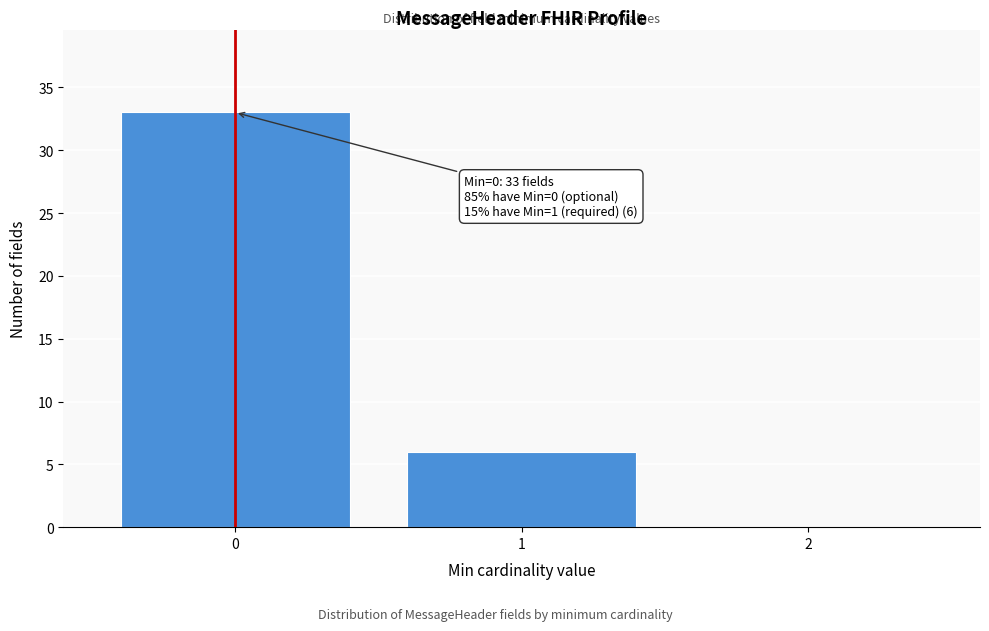

Which range on the x-axis has the tallest bar?

-0.5 to 0.5